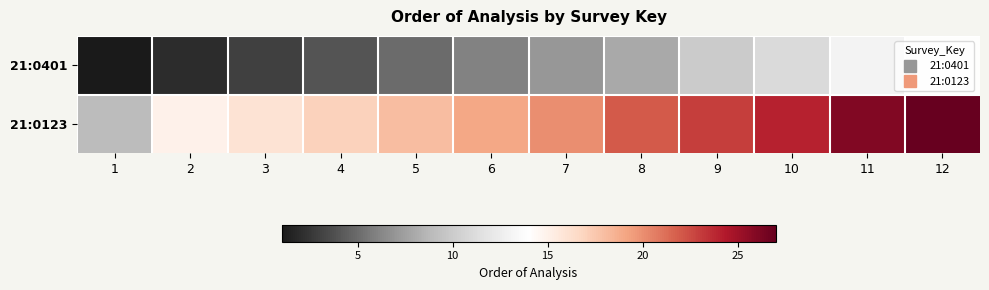

Reading left to right, transcribe all the data shown in this chart.

21:0401: 1=1	2=2	3=3	4=4	5=5	6=6	7=7	8=8	9=10	10=11	11=13	12=14
21:0123: 1=9	2=15	3=16	4=17	5=18	6=19	7=20	8=22	9=23	10=24	11=26	12=27